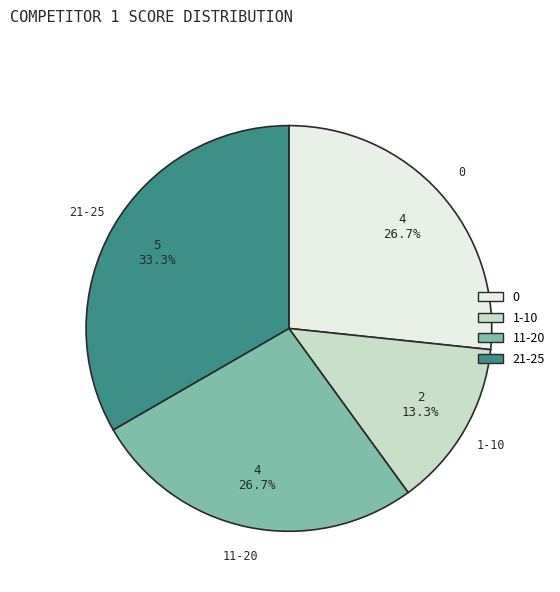

Does any single category account for the majority?

No